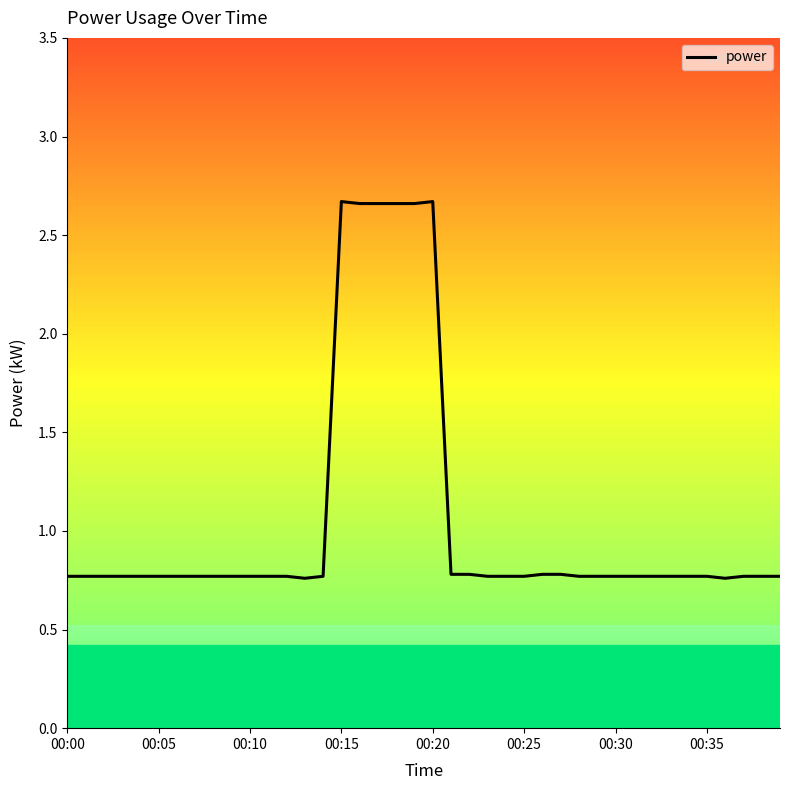

What is the difference between the maximum and minimum values?

1.9